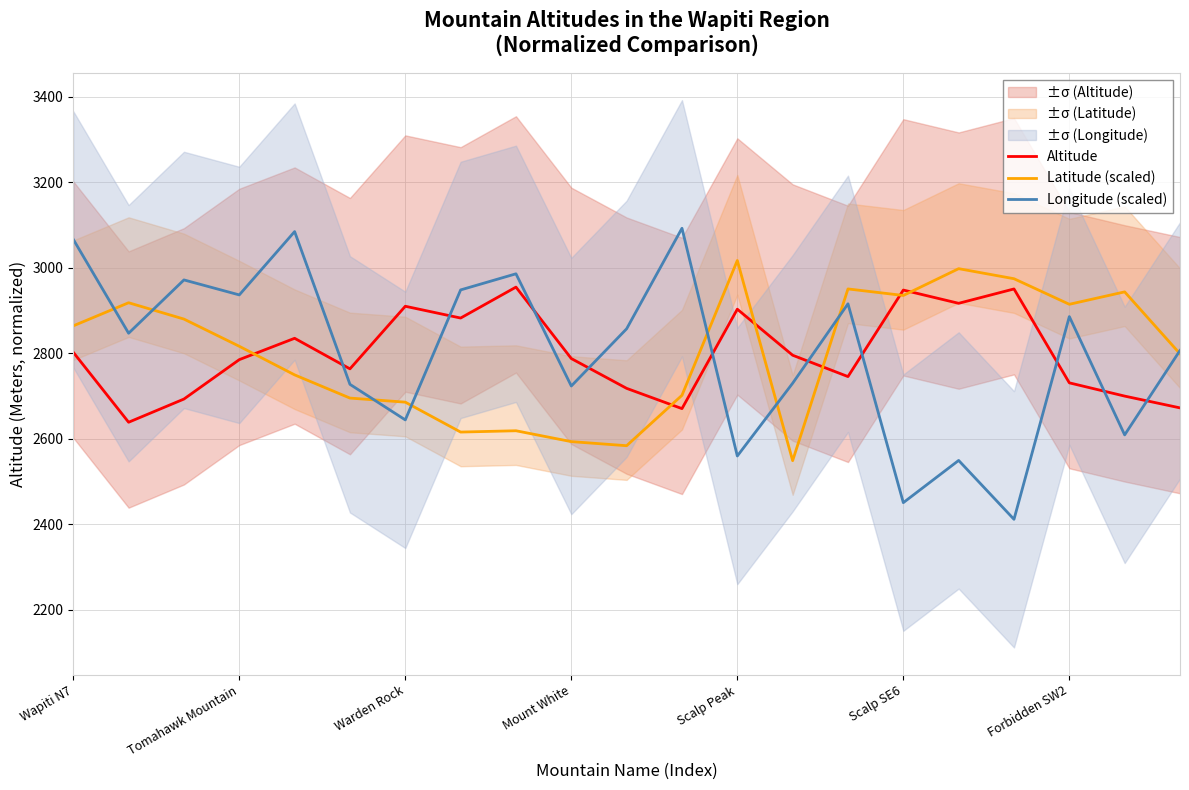

Reading right to left, what are all the values shown in this chart?

Altitude: 2672.0	2699.6	2730.6	2950.4	2916.8	2947.8	2745.3	2795.3	2903.0	2670.3	2717.7	2787.5	2954.7	2882.3	2909.9	2763.4	2834.9	2784.9	2692.7	2638.4	2802.2
Latitude (scaled): 2798.6	2943.6	2914.5	2974.4	2997.9	2935.2	2950.5	2548.5	3017.0	2701.5	2583.5	2593.0	2618.5	2615.4	2685.4	2695.0	2749.3	2816.2	2879.9	2918.2	2864.0
Longitude (scaled): 2806.4	2608.8	2885.8	2411.2	2549.0	2450.2	2915.7	2729.7	2559.4	3092.5	2857.2	2723.2	2985.9	2948.2	2643.9	2727.1	3084.7	2936.5	2971.6	2846.7	3066.5